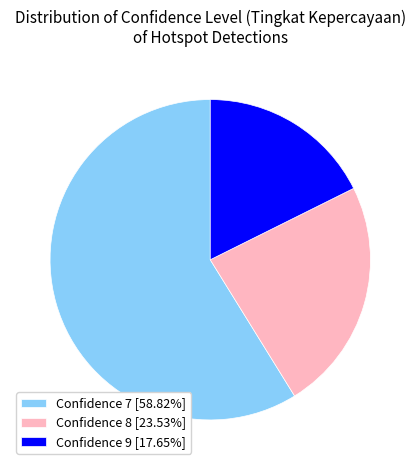

Does any single category account for the majority?

Yes